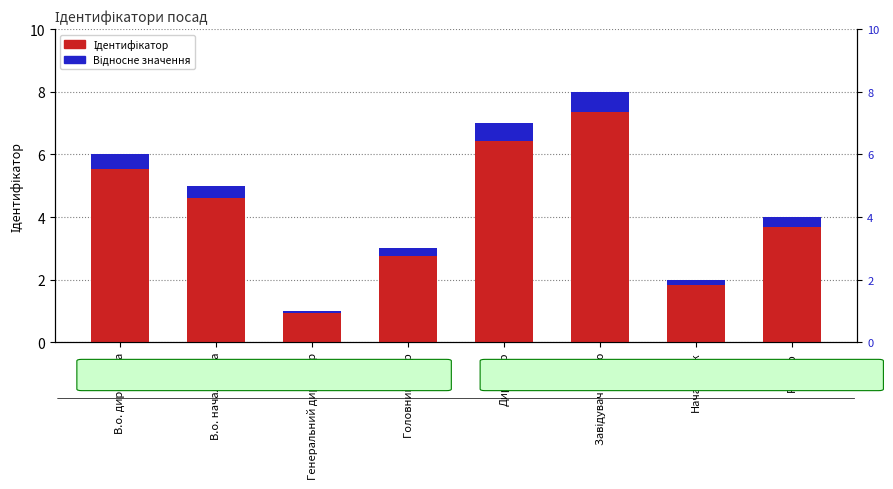

How many bars are there in each group?

2